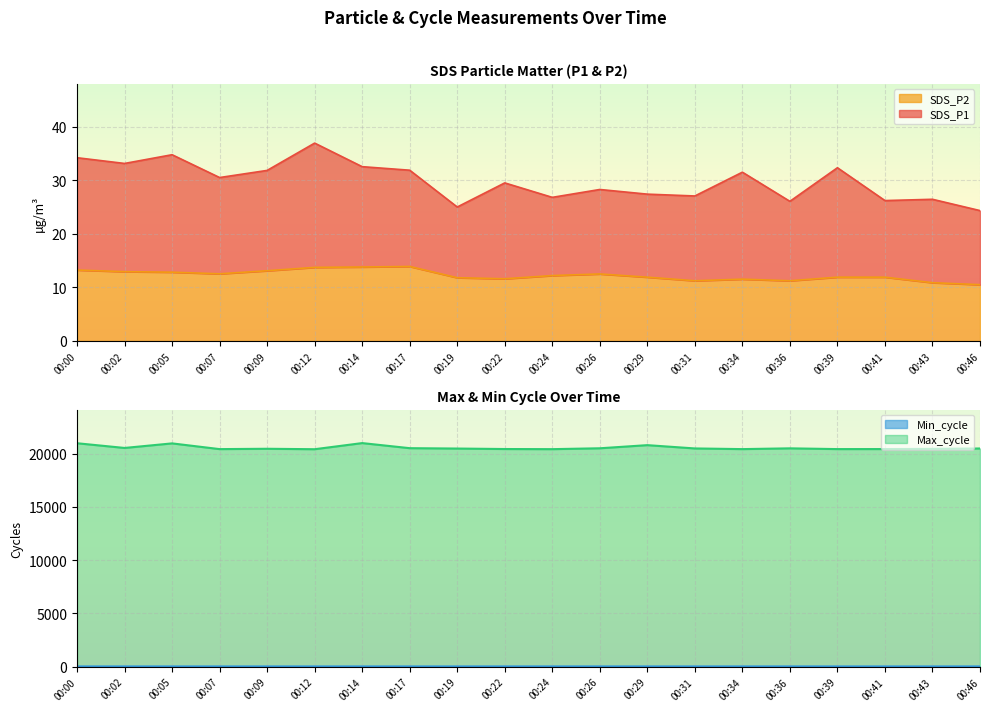

The value of SDS_P2 at 00:41 is 4.9. True or false?

False